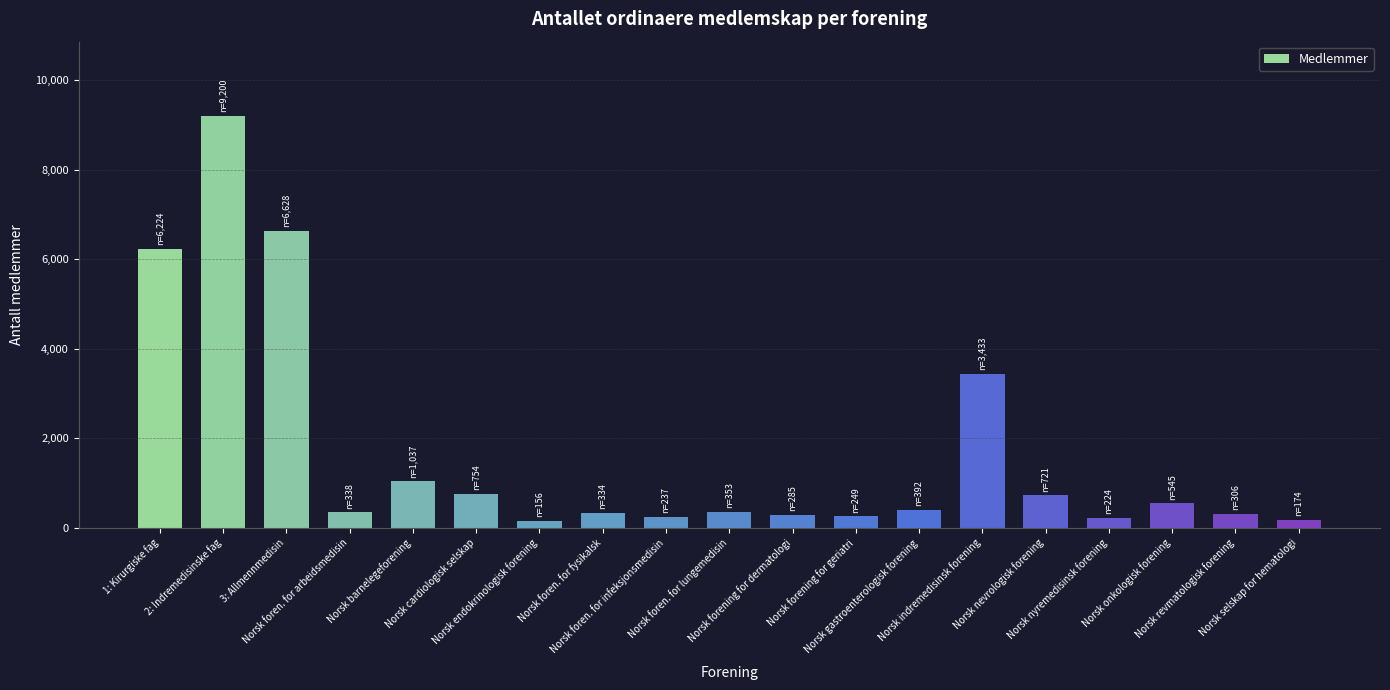

What is the approximate value at Norsk nyremedisinsk forening?

224